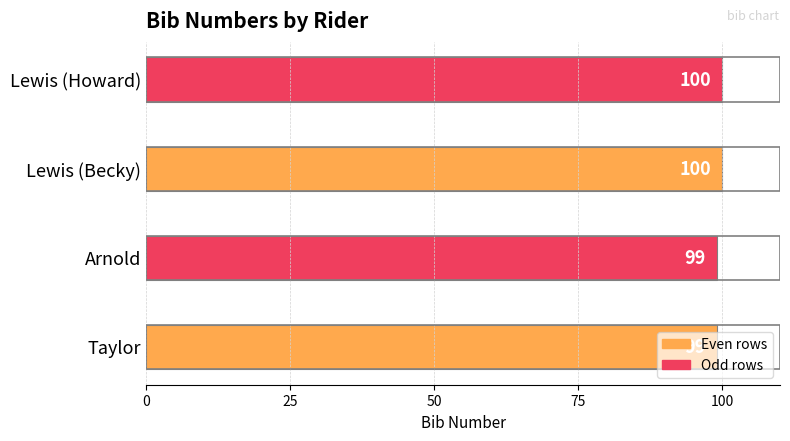

What is the change in value from Arnold to Lewis (Becky)?

+1